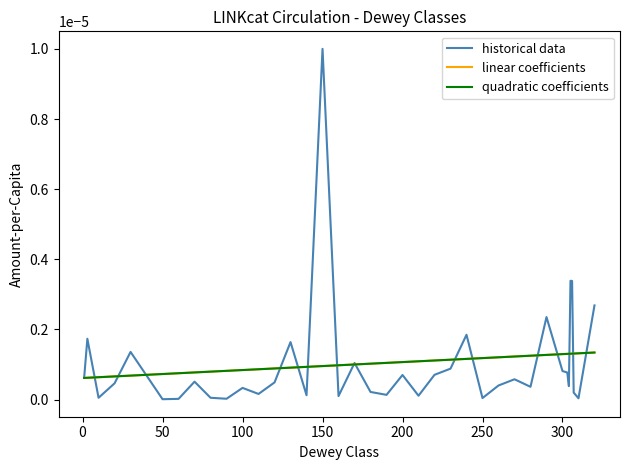

Which series has the largest range (max minus min)?

historical data